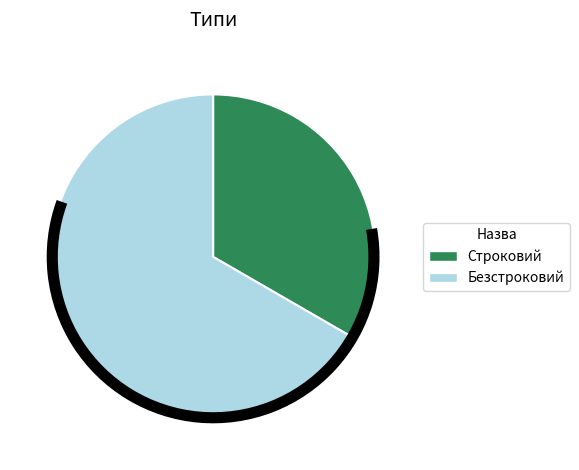

How many segments does this pie chart have?

2